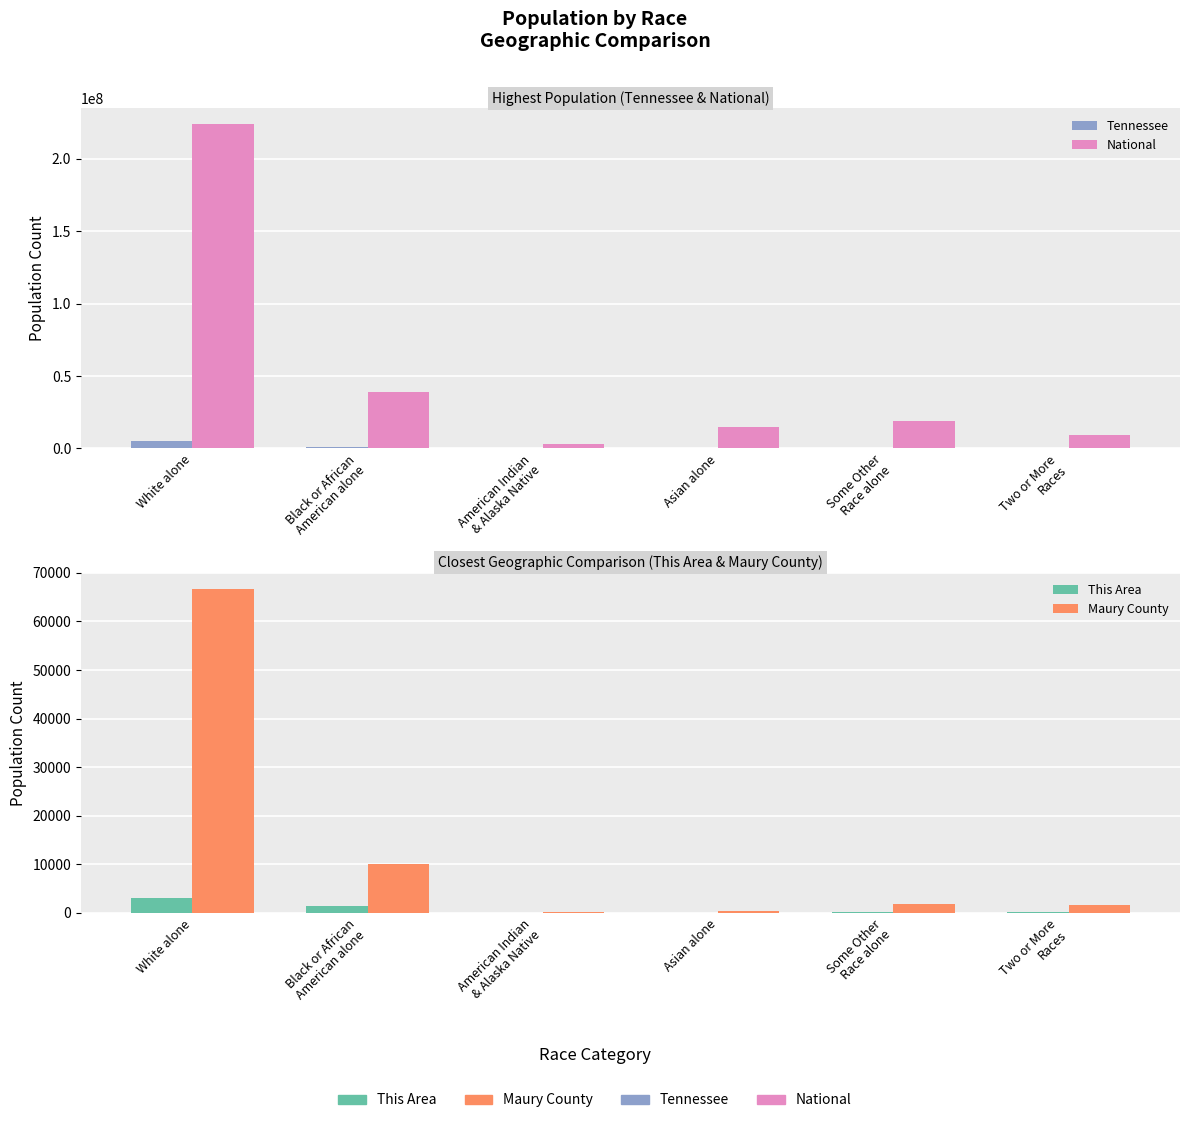

Which category has the lowest value in the Tennessee series?

American Indian
& Alaska Native